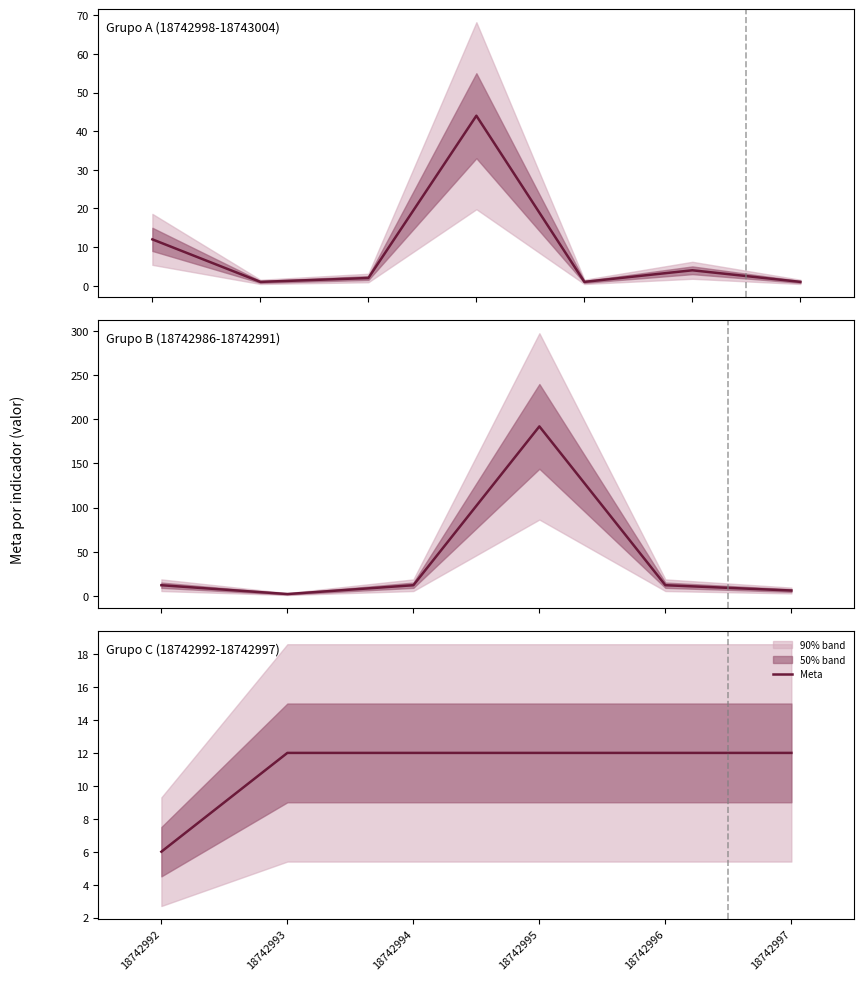

How many values are between 12 and 13?

5